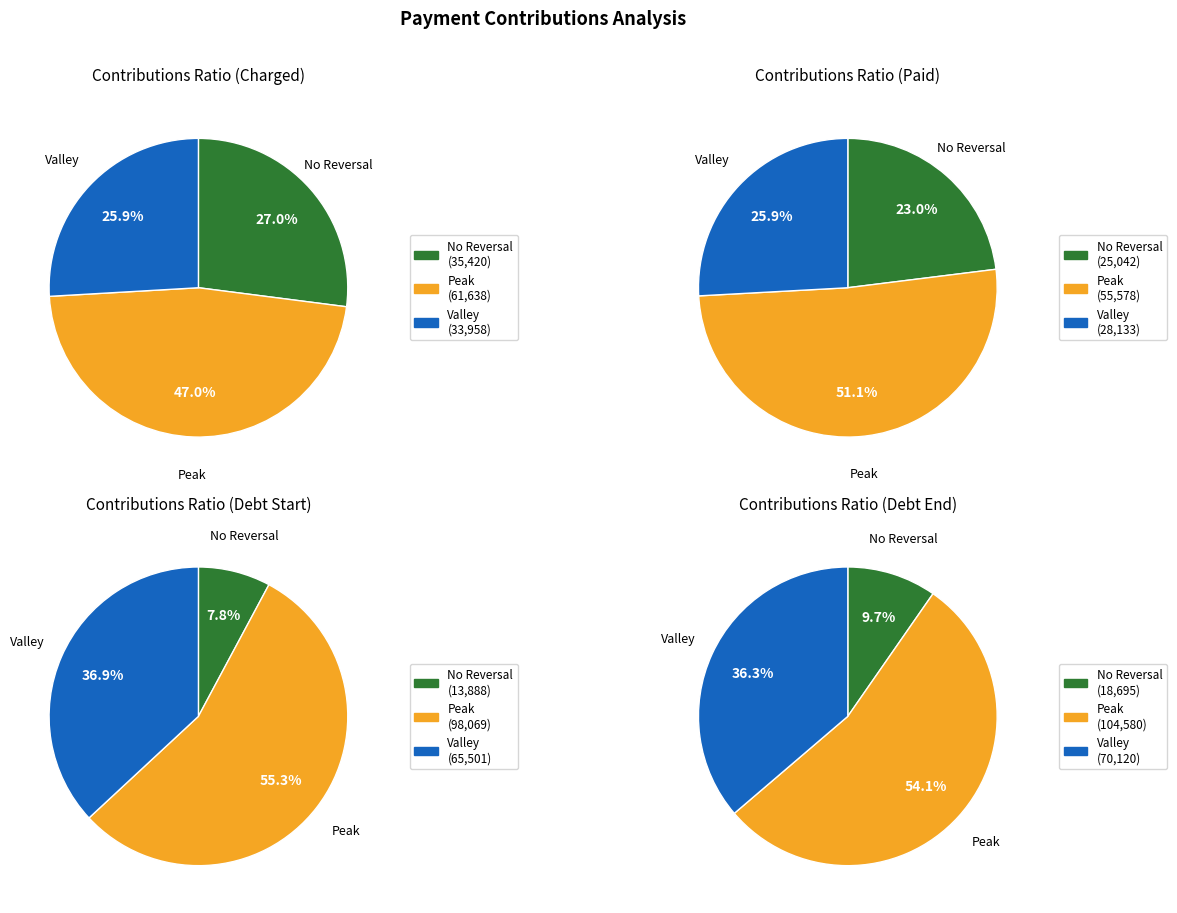

Do 23 and 0 together represent more than half of the pie?

No